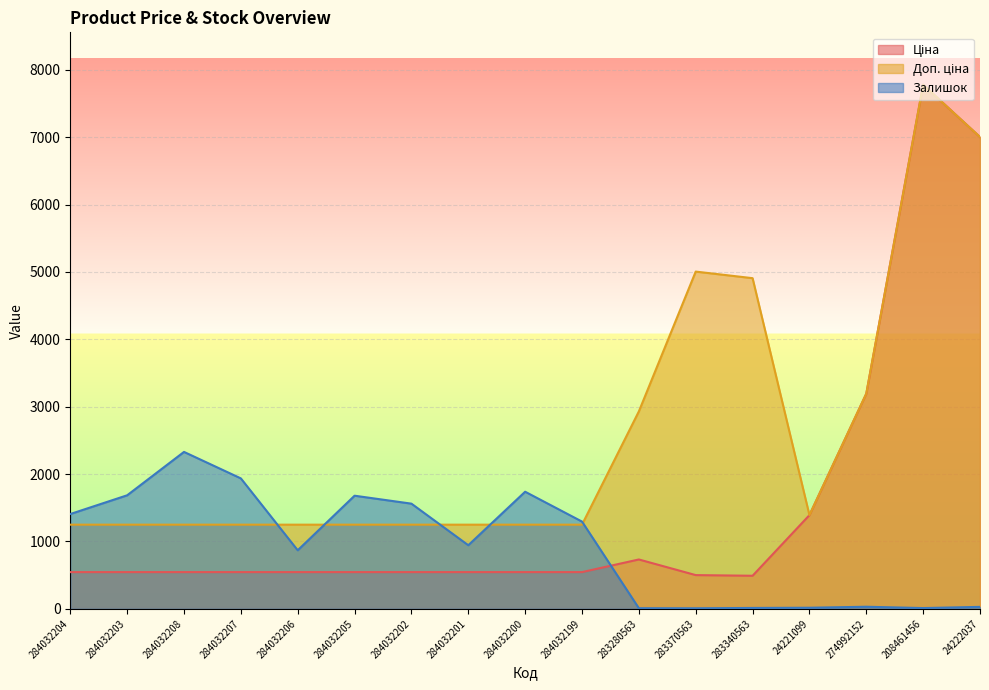

What is the average value of the Залишок series?

915.3